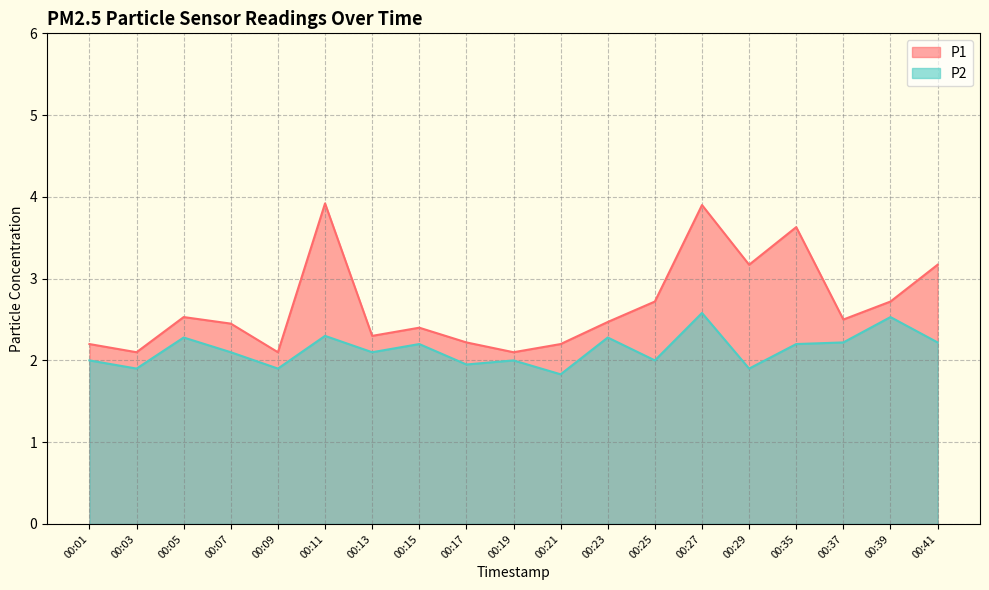

True or false: P2 and P1 intersect in this chart.

False